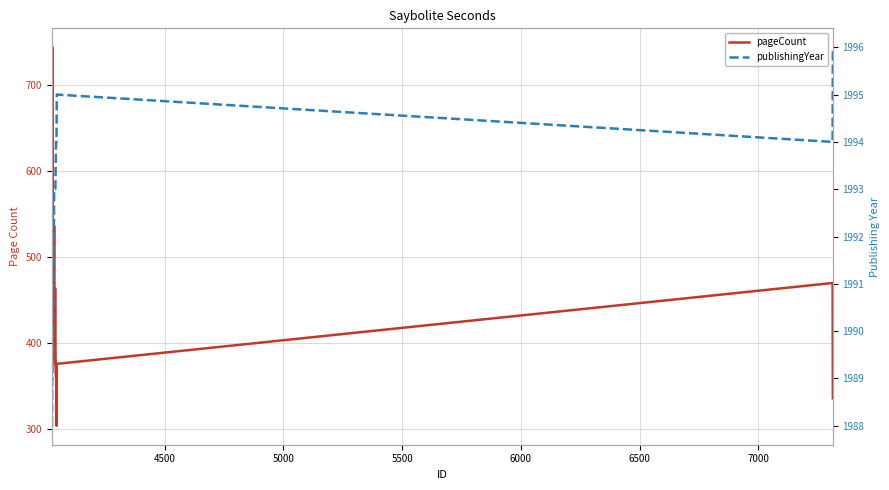

How many values in the pageCount series exceed 432?

9